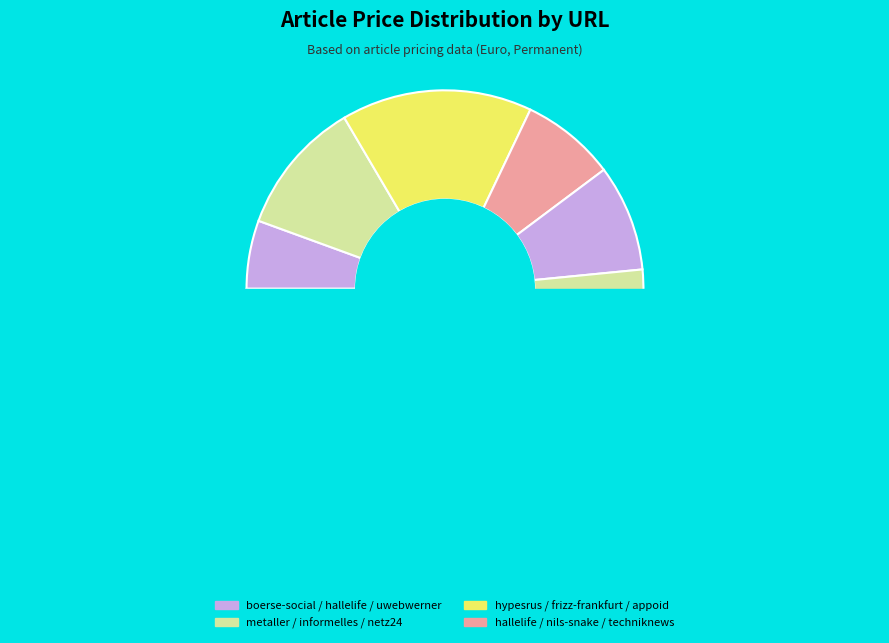

True or false: nils-snake.de accounts for 1% of the total.

False